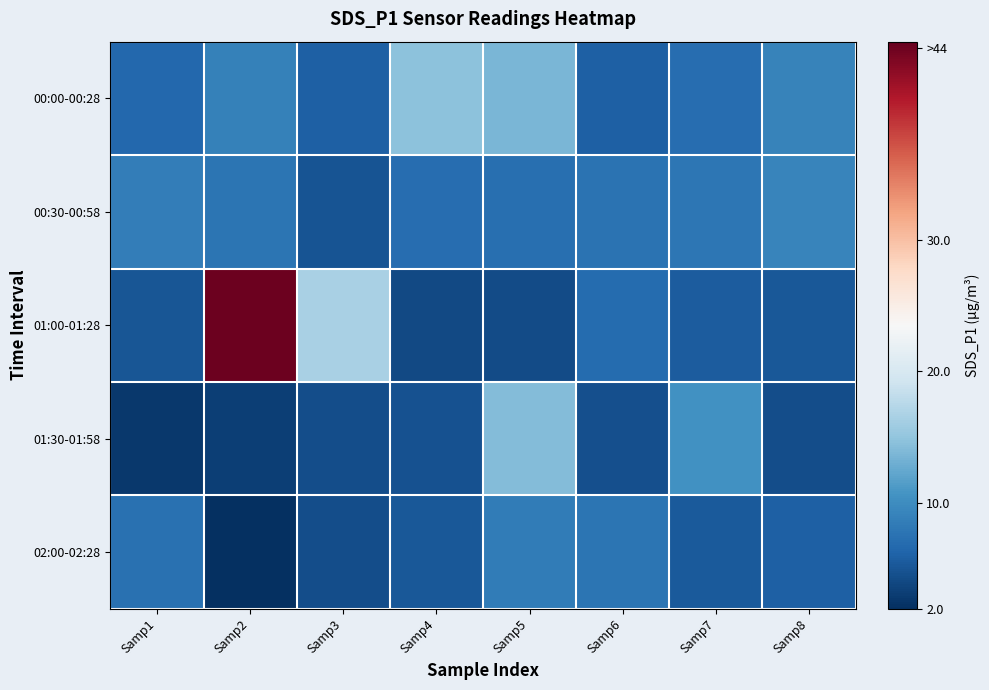

What is the difference between the highest and lowest values at Samp6?

3.1